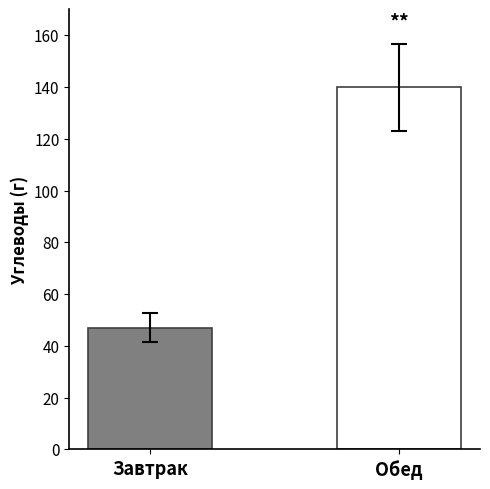

What is the maximum value shown in the chart?

140